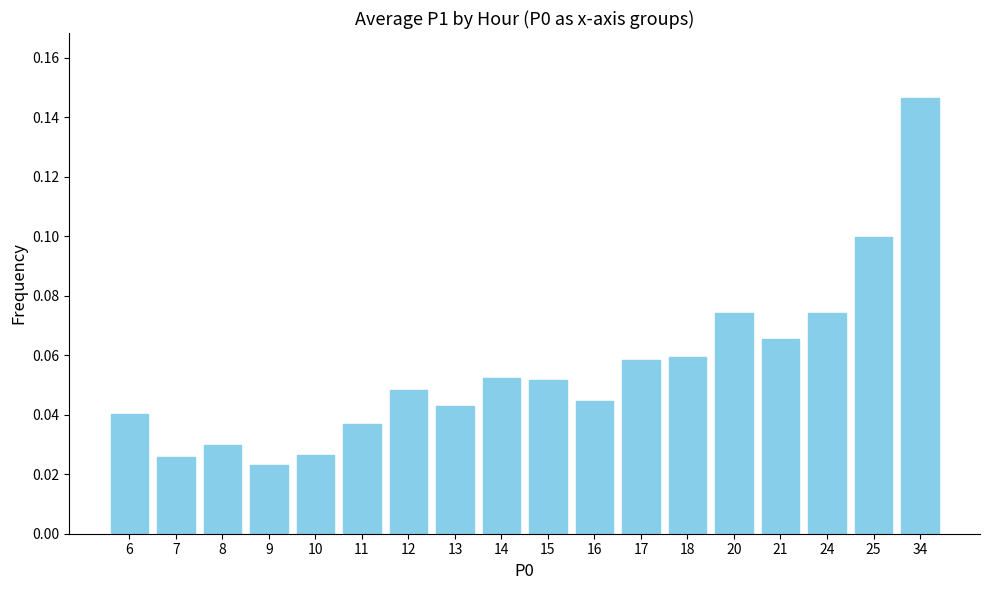

Where is the data nearest to the value 0?

9